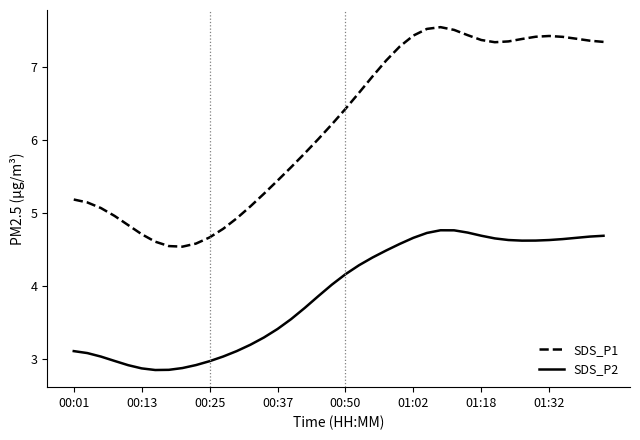

What is the minimum value for SDS_P2?

2.9